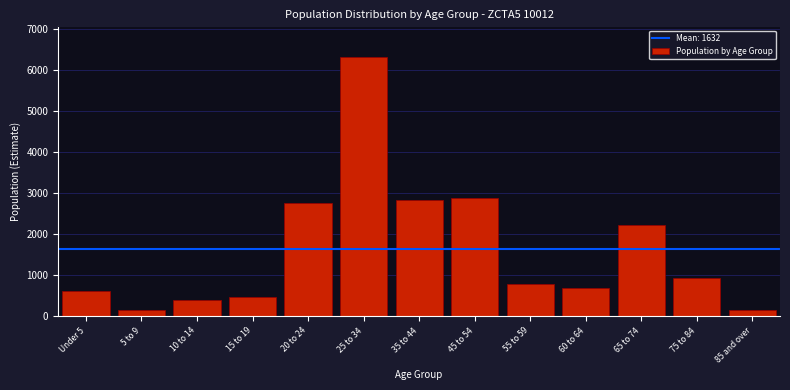

What is the difference between the values at 10 to 14 and 65 to 74?

1825